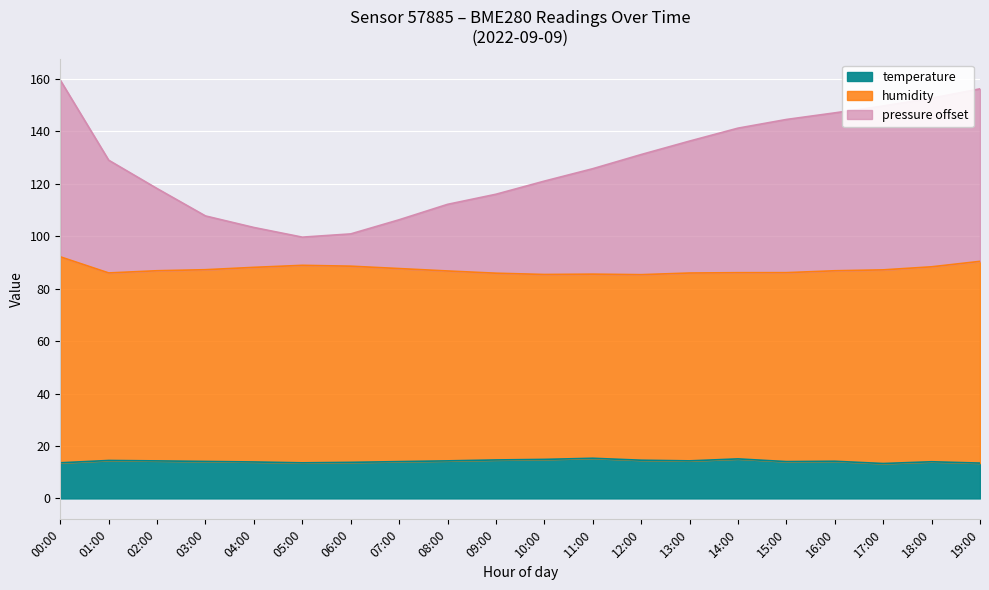

How many interior local peaks does the humidity series have?

2